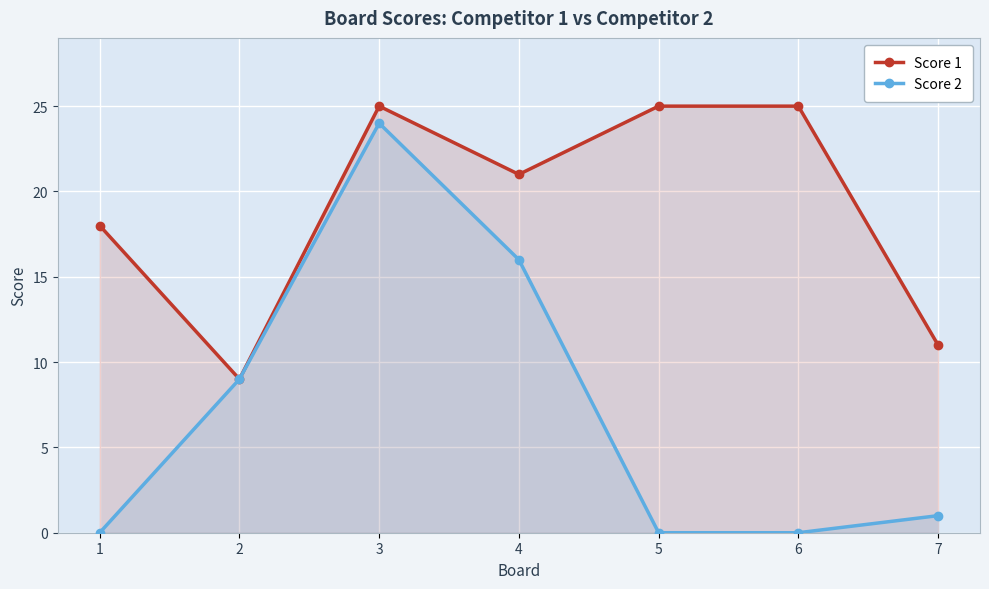

What is the sum of the Score 2 values at 7 and 1?

1